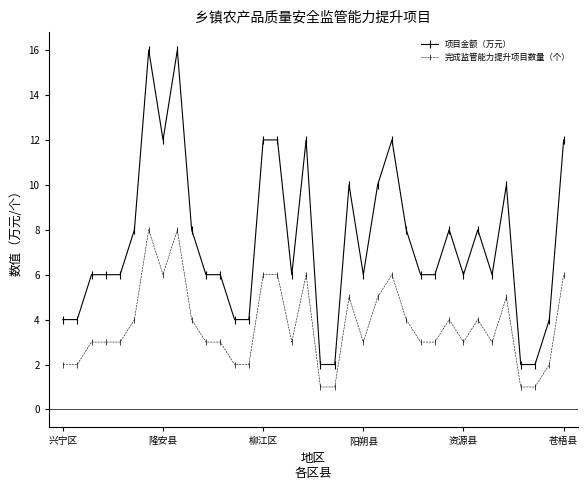

At how many categories does at least one series exceed 9?

11